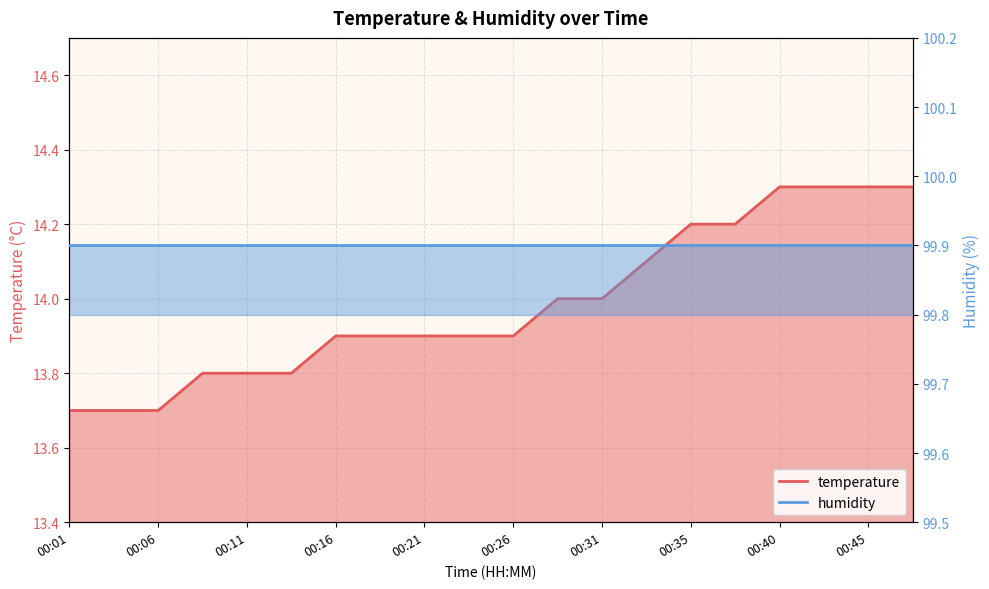

List the labels in order of value, largest first.

00:40, 00:43, 00:45, 00:48, 00:35, 00:38, 00:33, 00:28, 00:31, 00:16, 00:18, 00:21, 00:23, 00:26, 00:08, 00:11, 00:13, 00:01, 00:03, 00:06